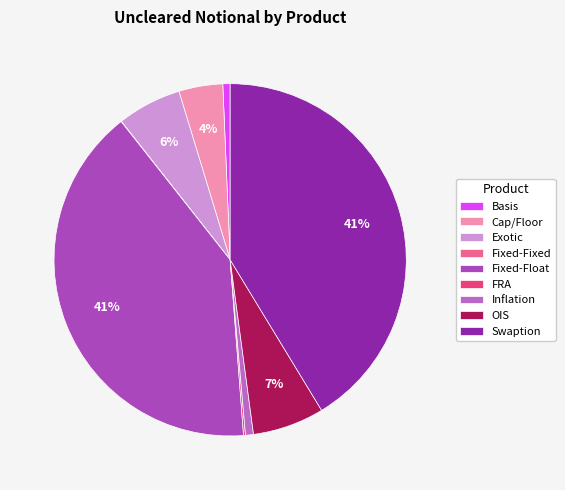

Between Exotic and FRA, which is larger?

Exotic